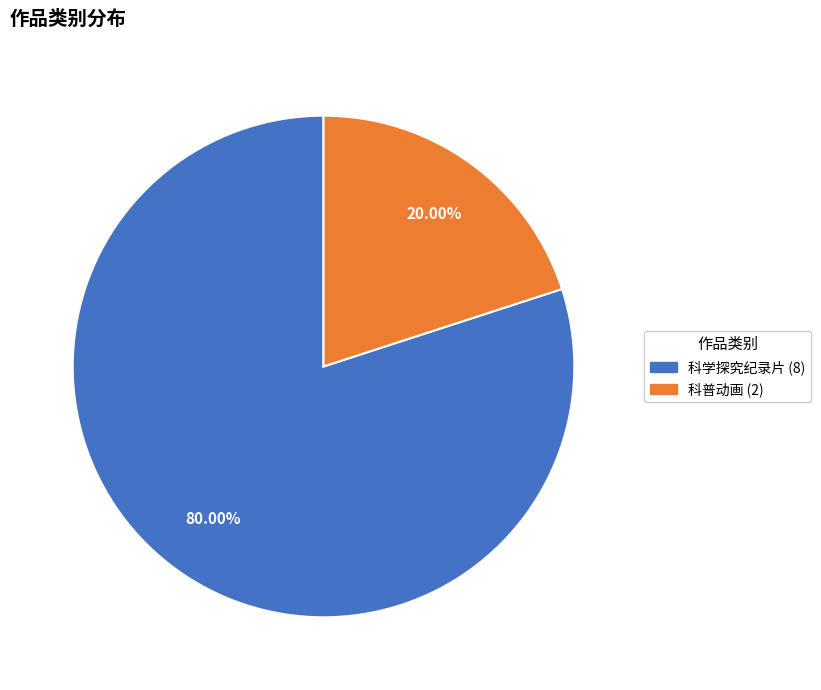

How many slices are in this pie chart?

2